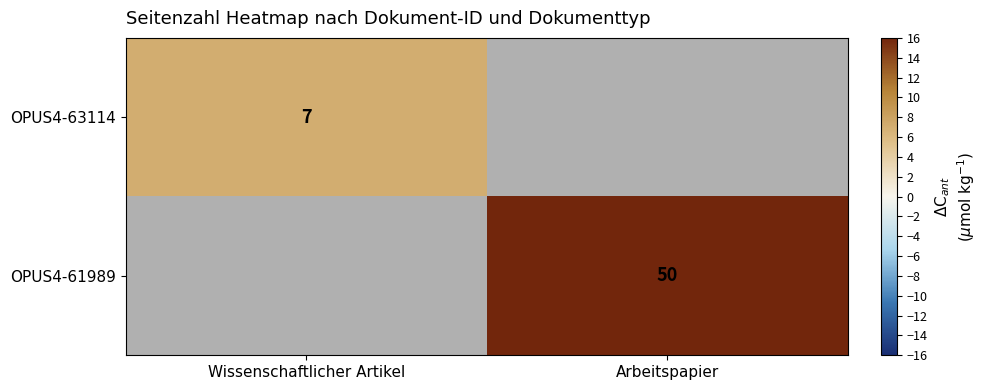

The OPUS4-61989 series shows 50 at Arbeitspapier. True or false?

True